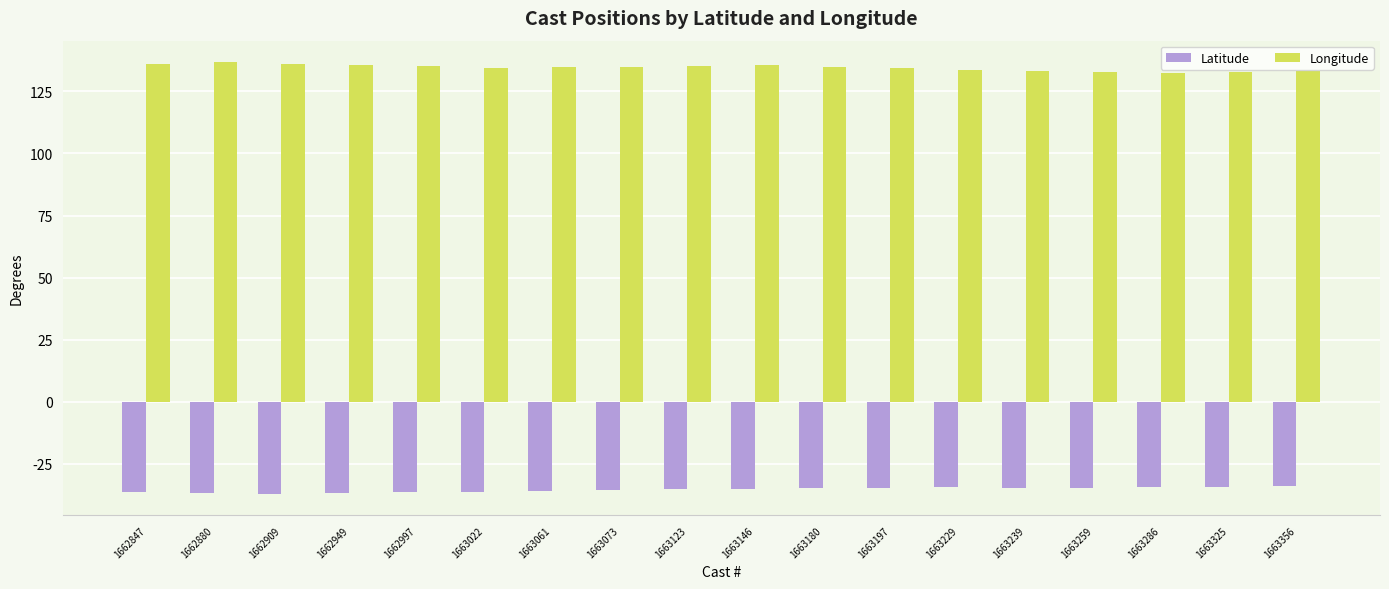

At how many categories does at least one series exceed 22?

18